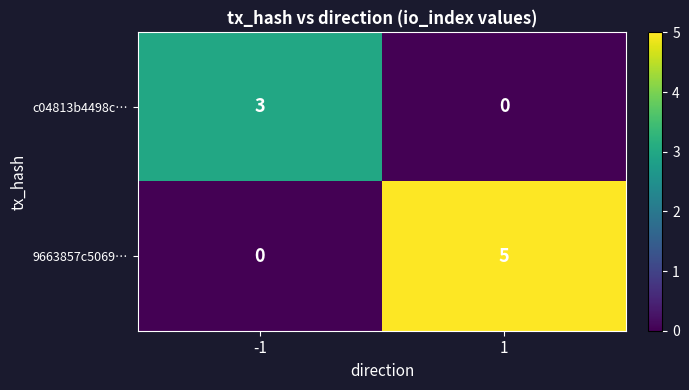

What is the difference between the highest and lowest values at 1?

5